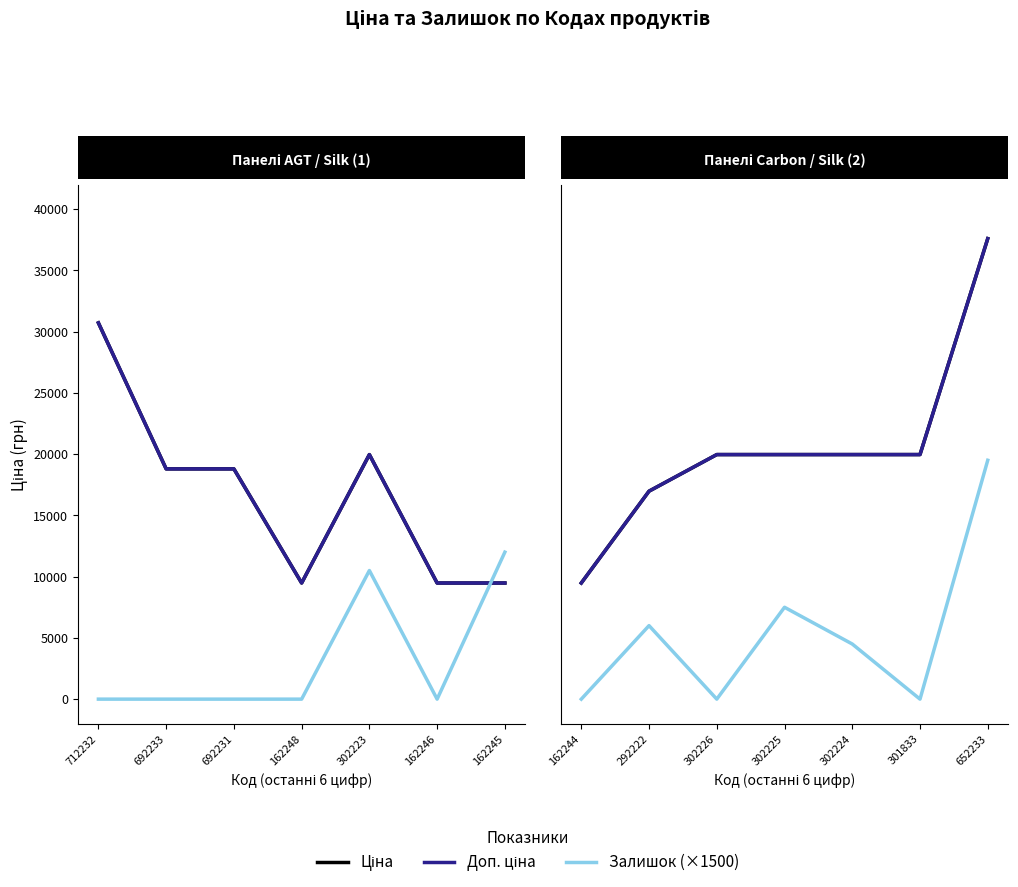

Does the chart have visible grid lines?

No